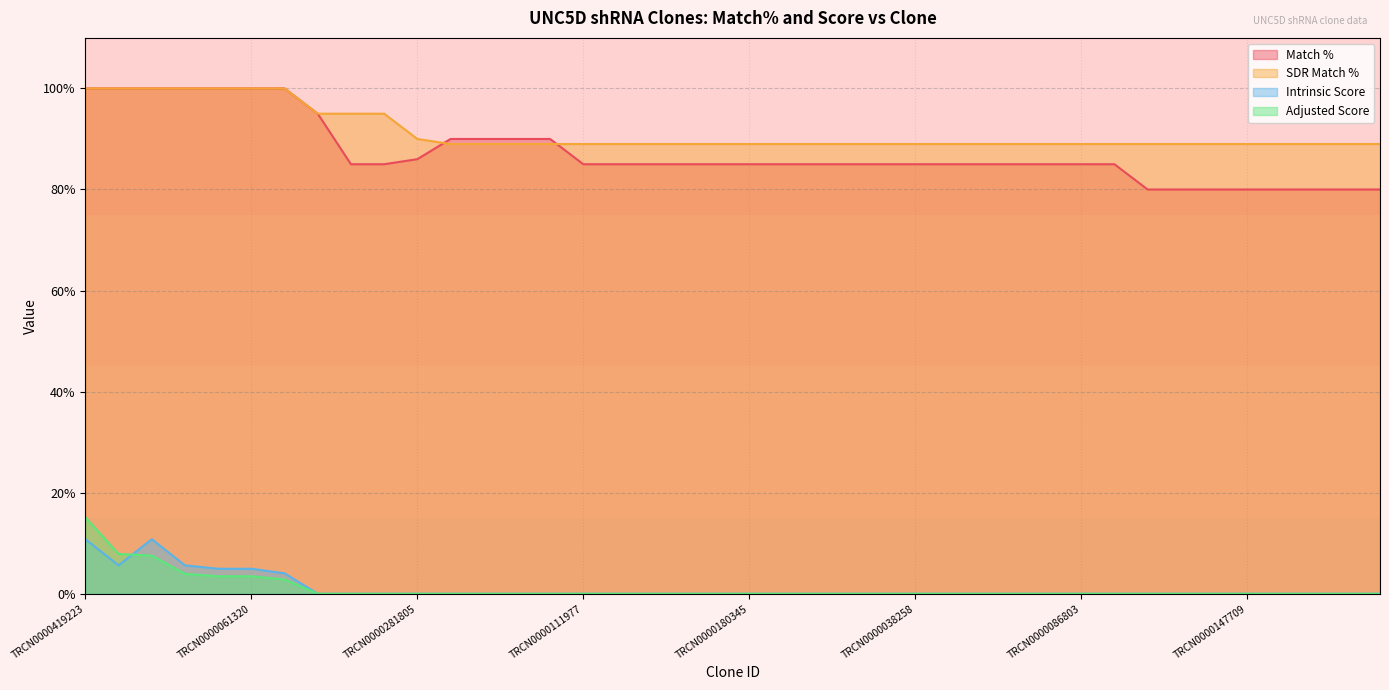

At which label does SDR Match % reach its peak?

TRCN0000419223